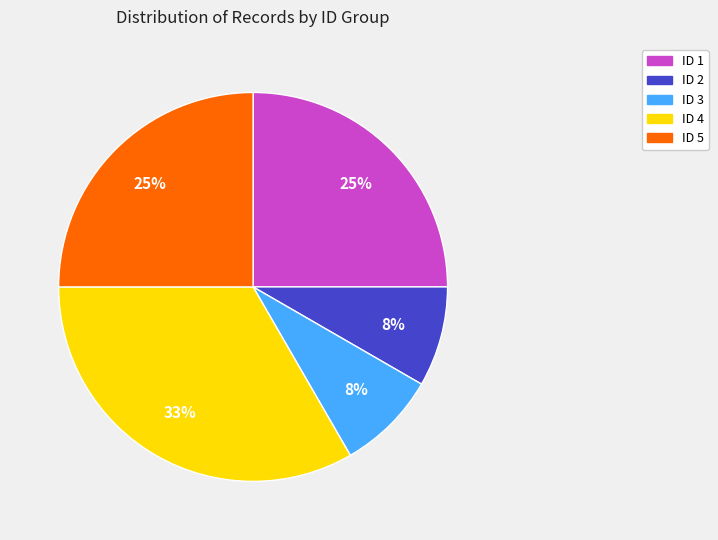

Does ID 5 account for over 50% of the chart?

No